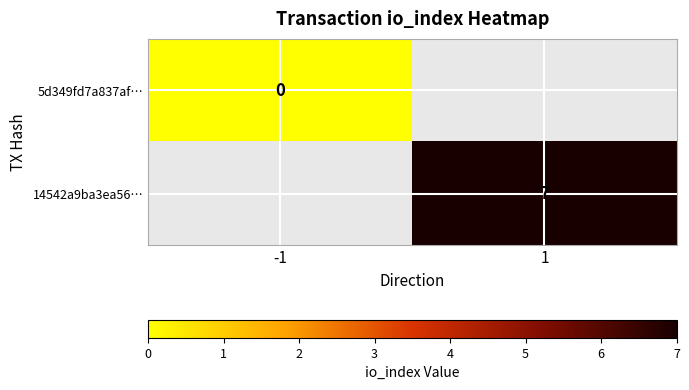

What is the greatest value displayed?

7.0